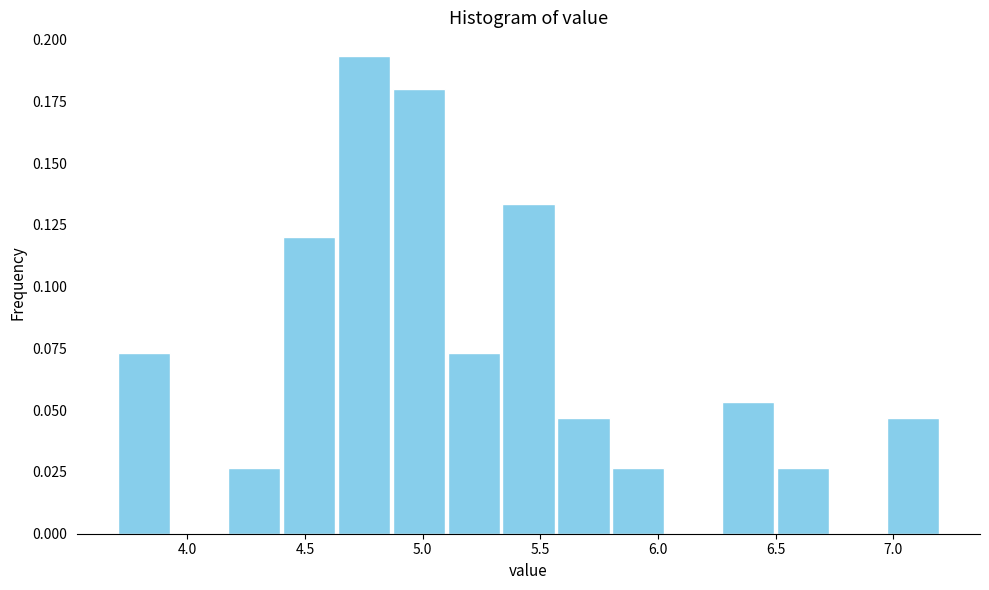

Reading left to right, list every bar in this chart as the range it spans on the x-axis followed by its height. Neither the bar edges nor the heights are printed on the chart, so give them approximately, as read against the axes.

3.70 to 3.95: 0.075
3.95 to 4.15: 0
4.15 to 4.40: 0.025
4.40 to 4.65: 0.120
4.65 to 4.85: 0.195
4.85 to 5.10: 0.180
5.10 to 5.35: 0.075
5.35 to 5.55: 0.135
5.55 to 5.80: 0.045
5.80 to 6.05: 0.025
6.05 to 6.25: 0
6.25 to 6.50: 0.055
6.50 to 6.75: 0.025
6.75 to 6.95: 0
6.95 to 7.20: 0.045